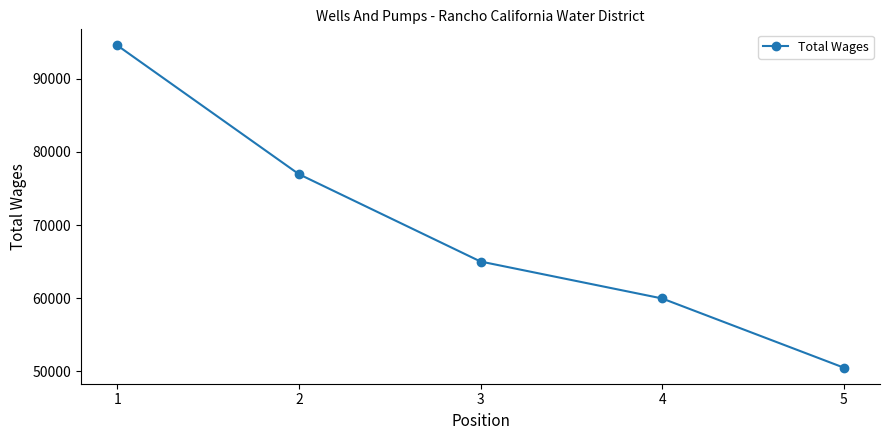

What is the smallest value displayed?

50499